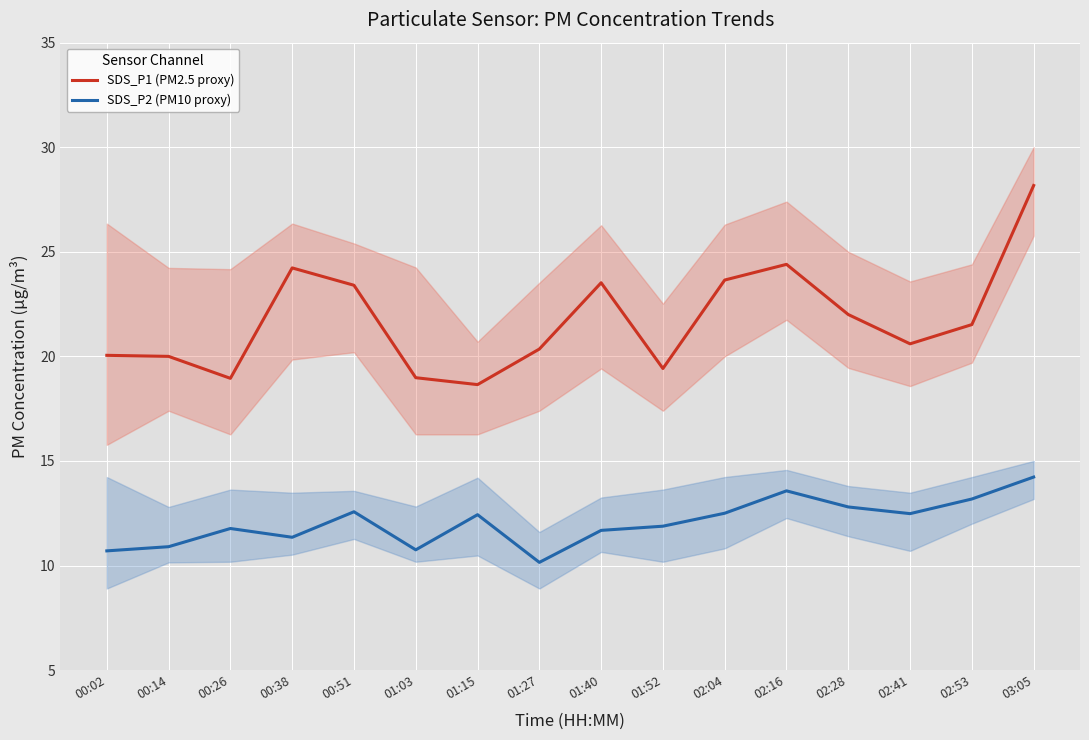

List the labels in order of SDS_P1 (PM2.5 proxy) value, smallest first.

01:15, 00:26, 01:03, 01:52, 00:14, 00:02, 01:27, 02:41, 02:53, 02:28, 00:51, 01:40, 02:04, 00:38, 02:16, 03:05